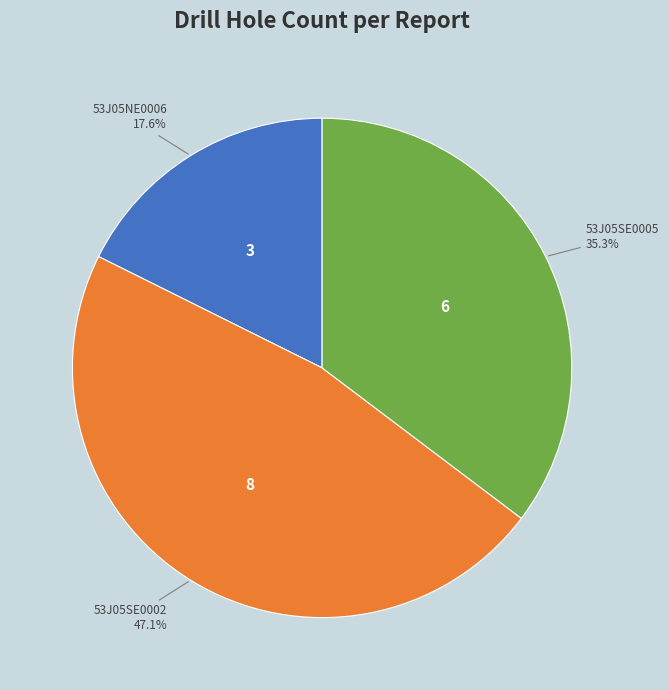

Does any single category account for the majority?

No